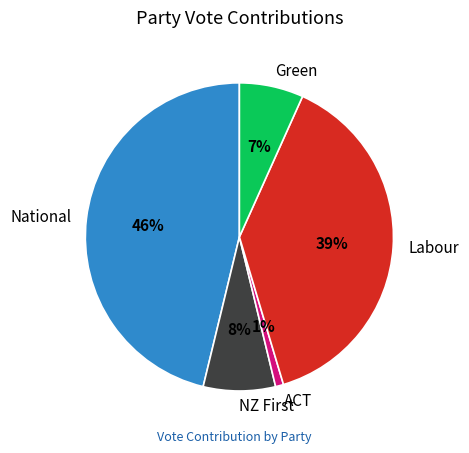

Which category has the biggest portion of the pie?

National